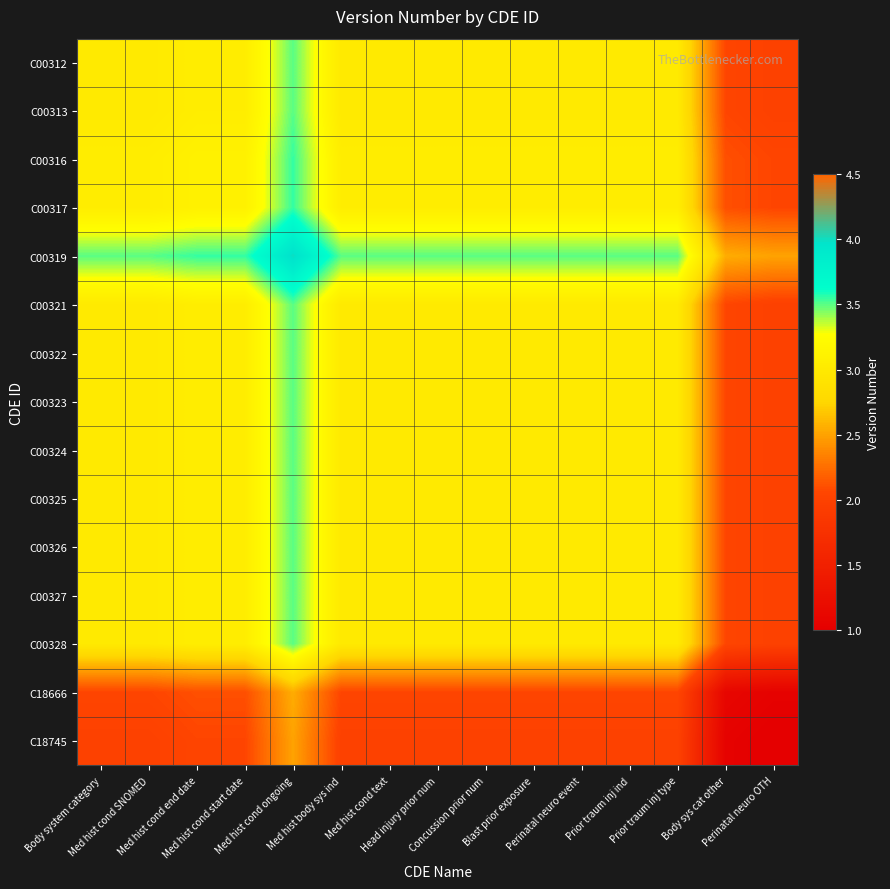

Rank the series by their maximum value, from highest to lowest.

C00319, C00316, C00317, C00312, C00313, C00321, C00322, C00323, C00324, C00325, C00326, C00327, C00328, C18666, C18745